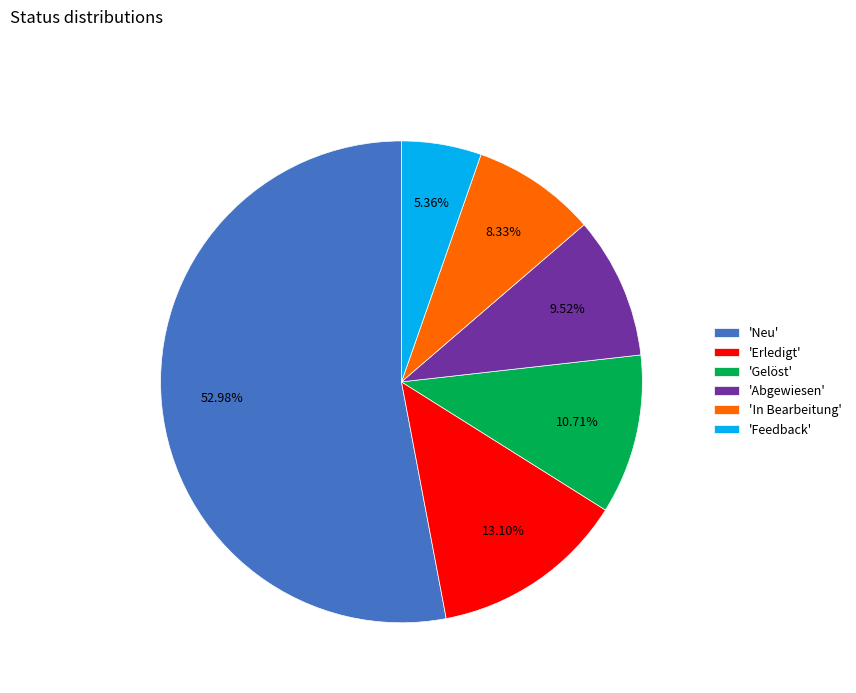

Which category accounts for the majority?

'Neu'